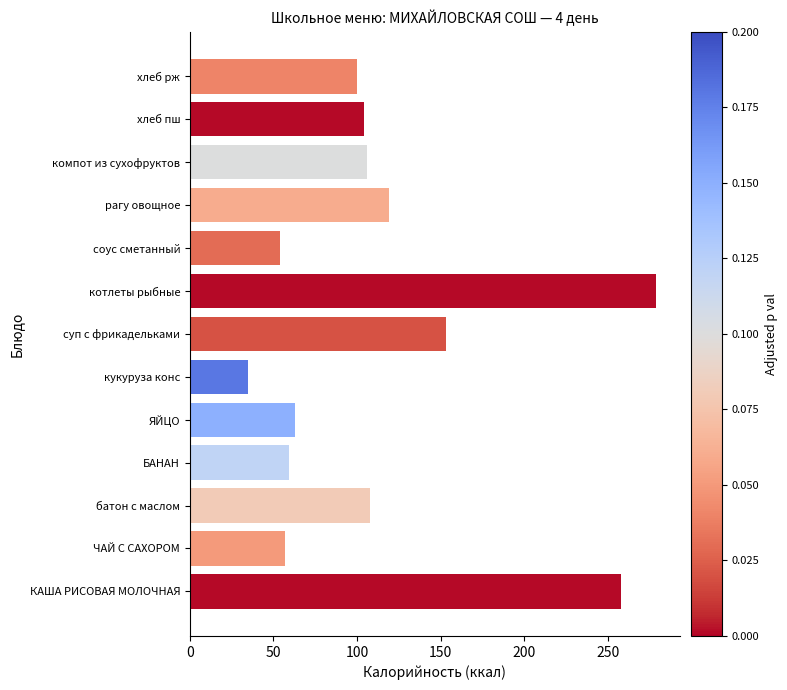

What is the difference between the maximum and minimum values?

244.2